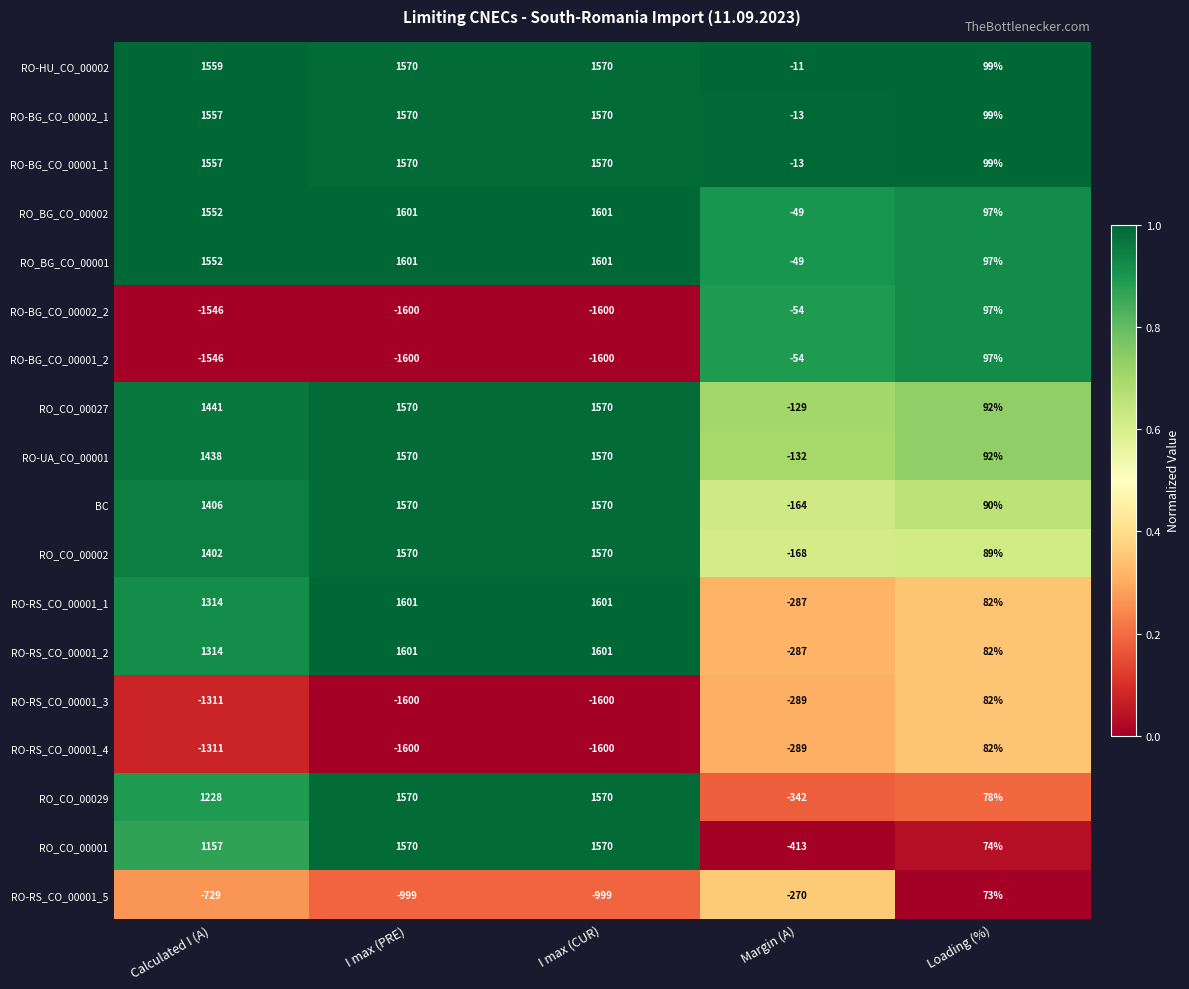

Between I max (PRE) and Margin (A), which series saw the biggest shift?

RO_CO_00001